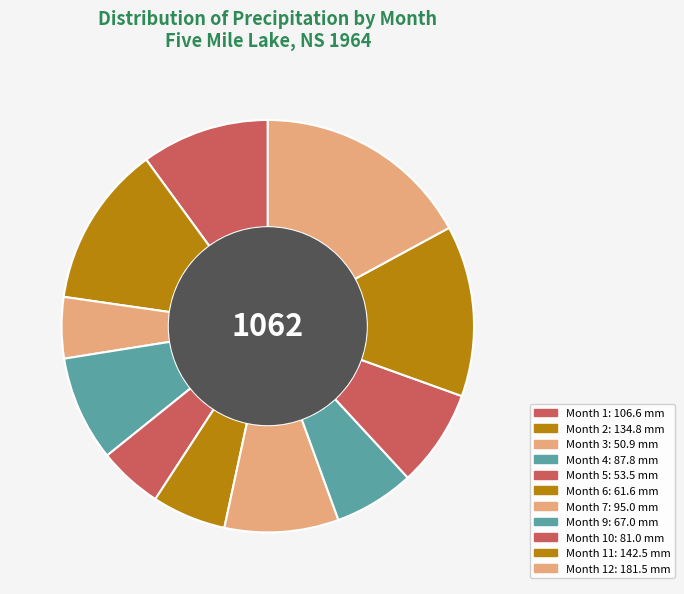

Count the number of slices in the pie.

11